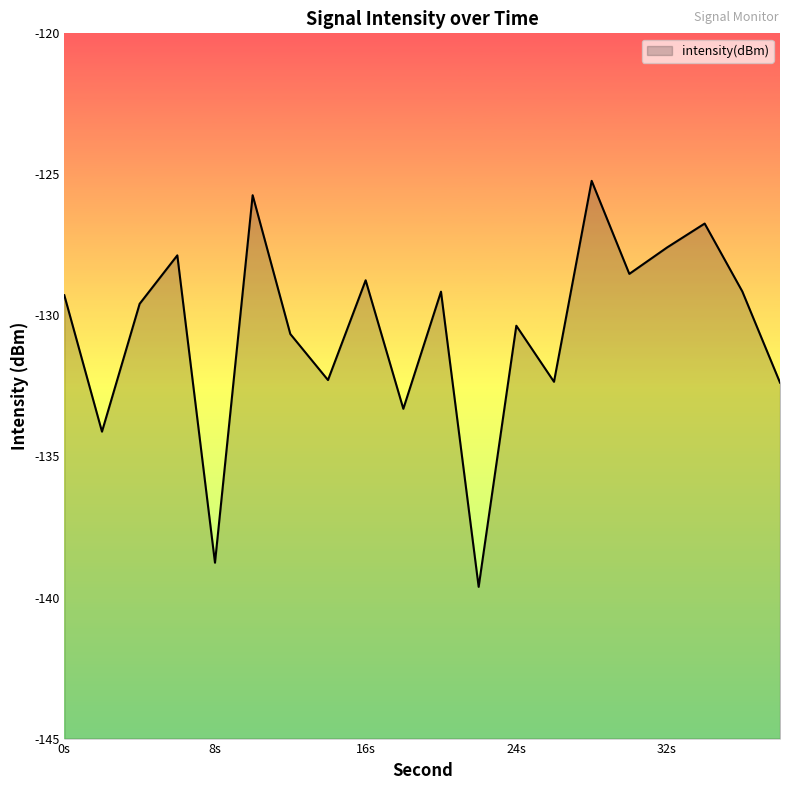

Where is the data nearest to the value -132?

14